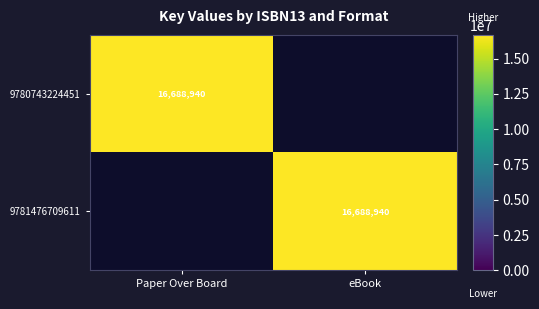

The 9780743224451 series shows 22886383 at Paper Over Board. True or false?

False